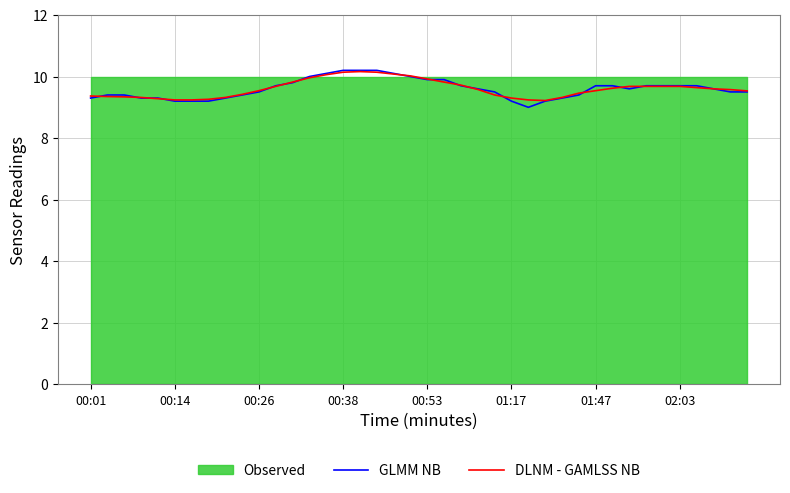

What is the average value of the DLNM - GAMLSS NB series?

9.6